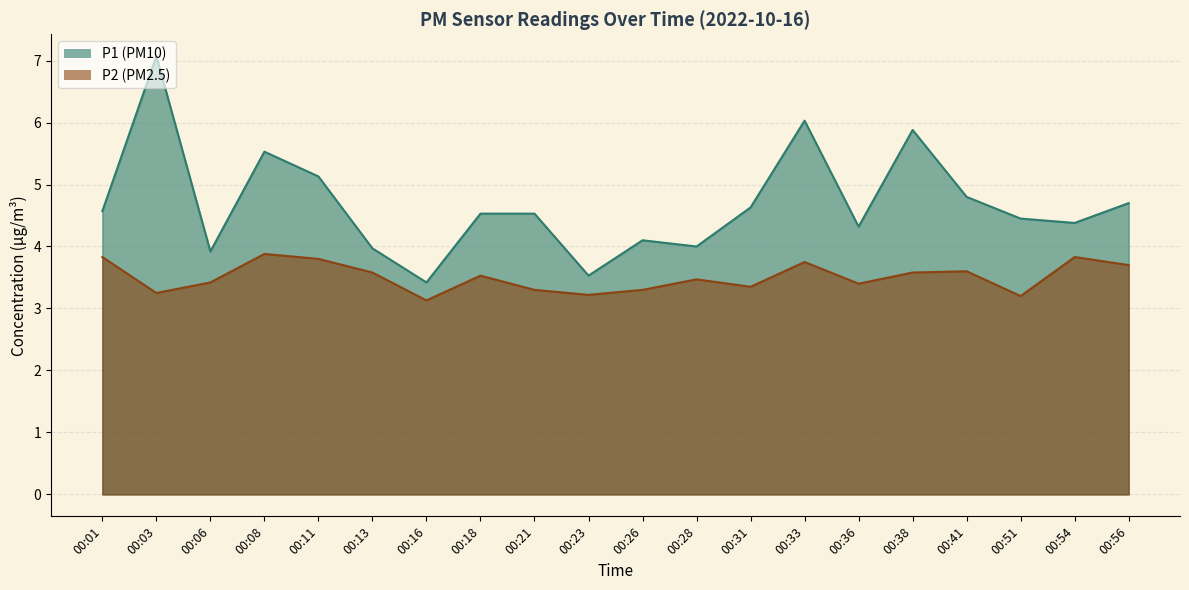

The value of P1 at 00:06 is 3.9. True or false?

True